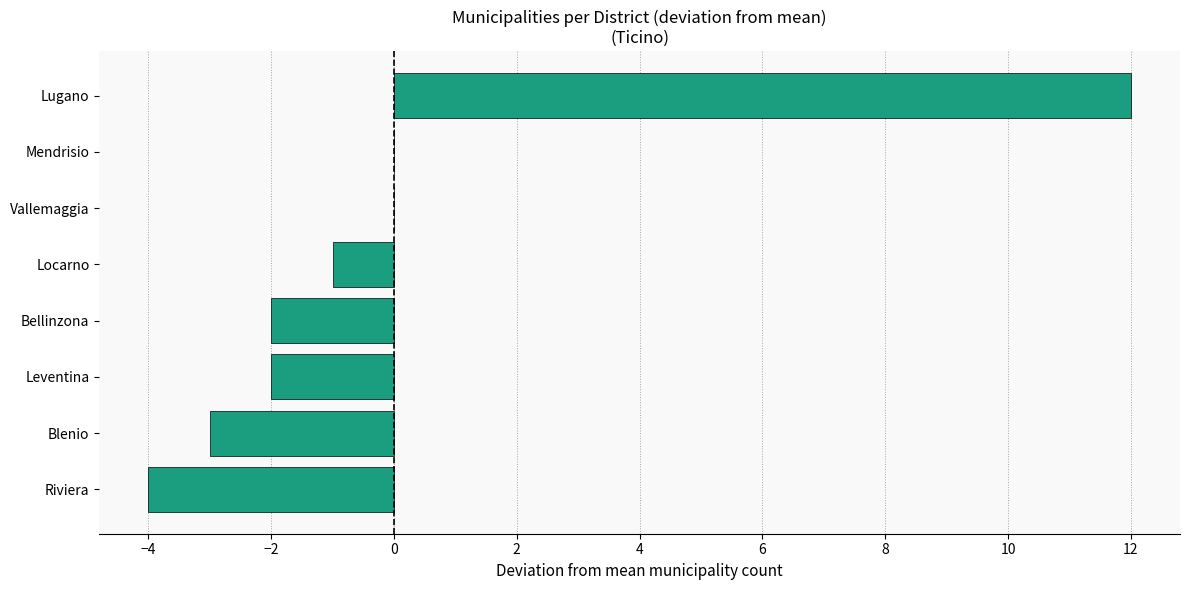

What is the sum of the values at Lugano and Locarno?

11